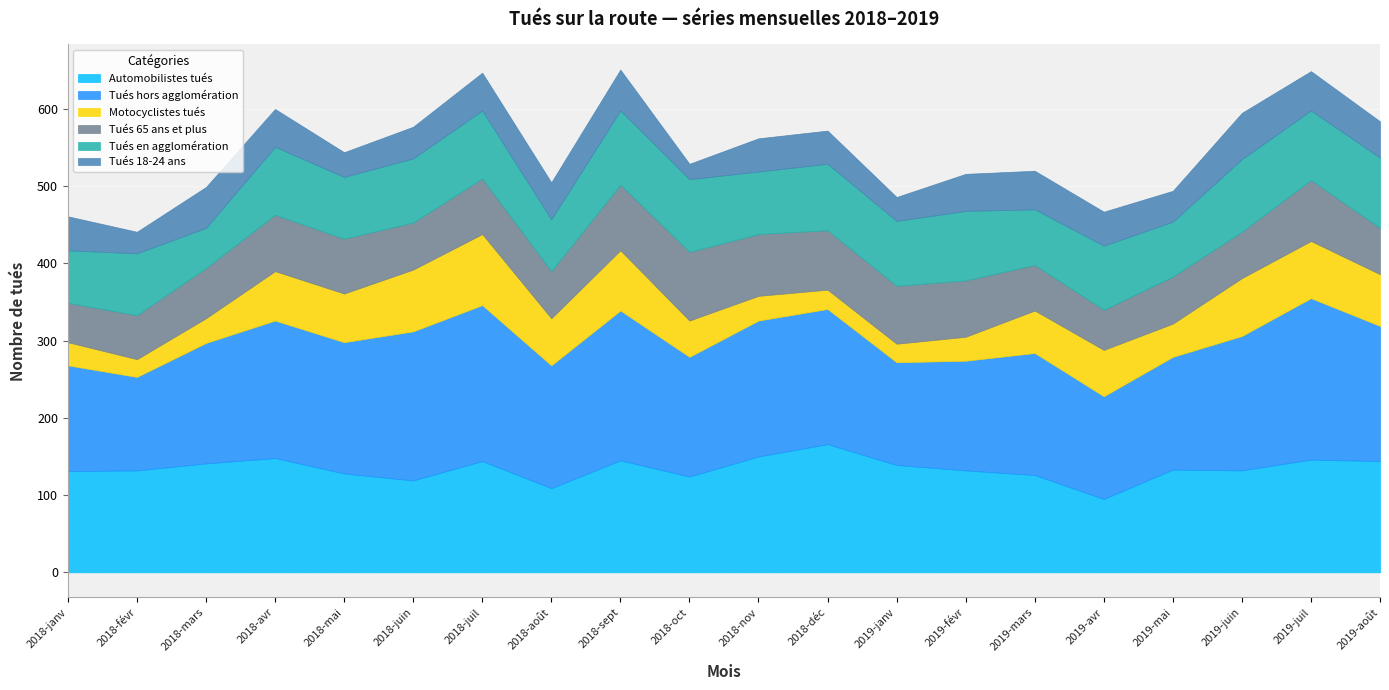

True or false: Automobilistes tués and Tués en agglomération intersect in this chart.

False